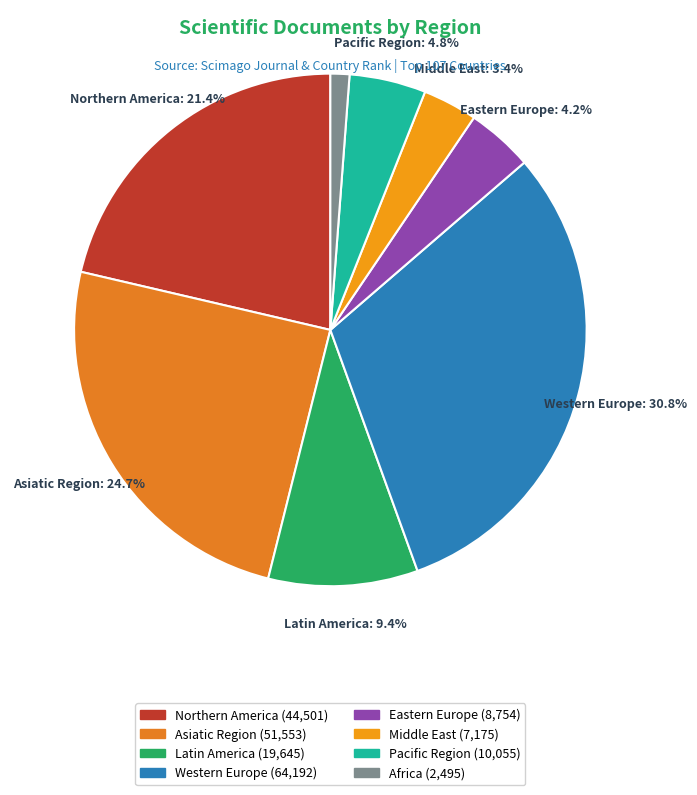

To the nearest percent, what is the average slice percentage?

12%